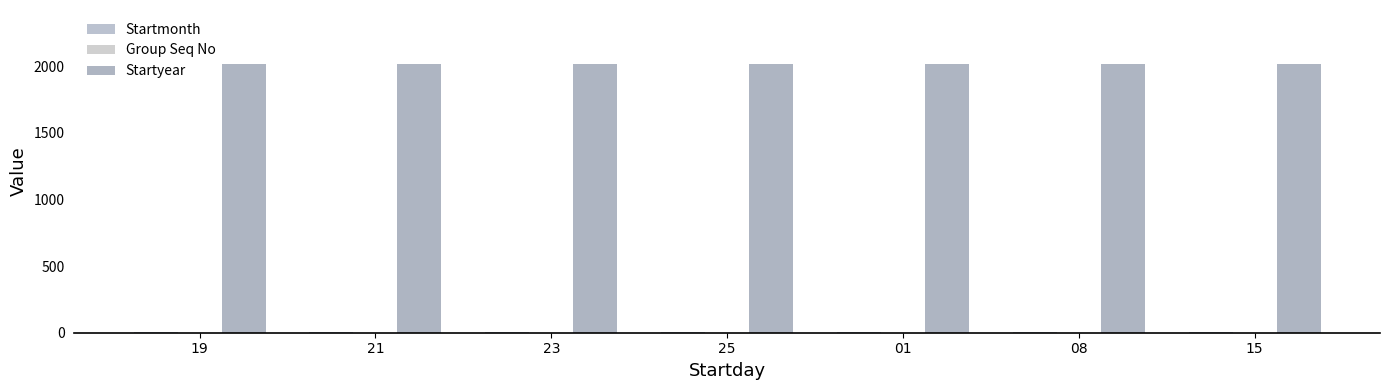

Reading right to left, list all the values displayed in this chart.

Startmonth: 6	6	6	5	5	5	5
Group Seq No: 1	1	1	1	1	1	1
Startyear: 2017	2017	2017	2017	2017	2017	2017